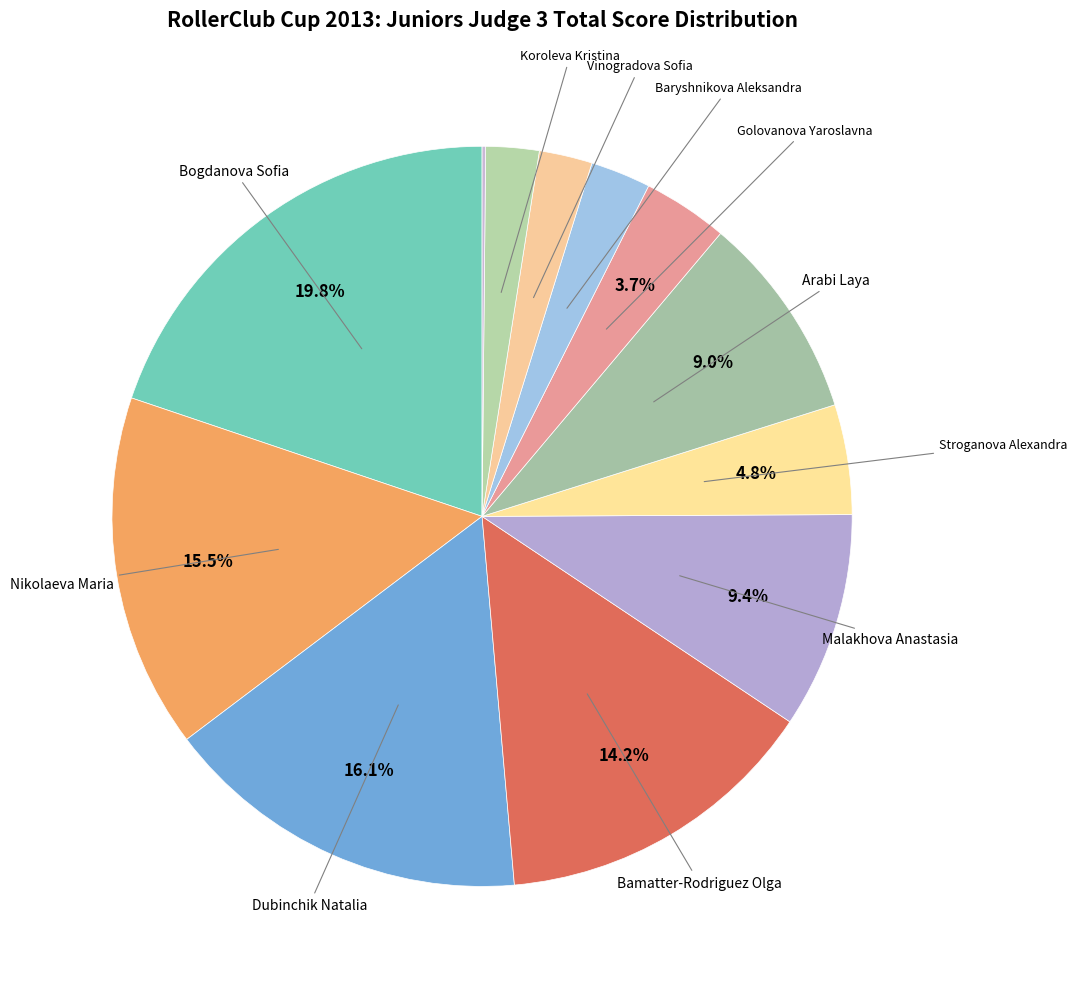

How many segments does this pie chart have?

12